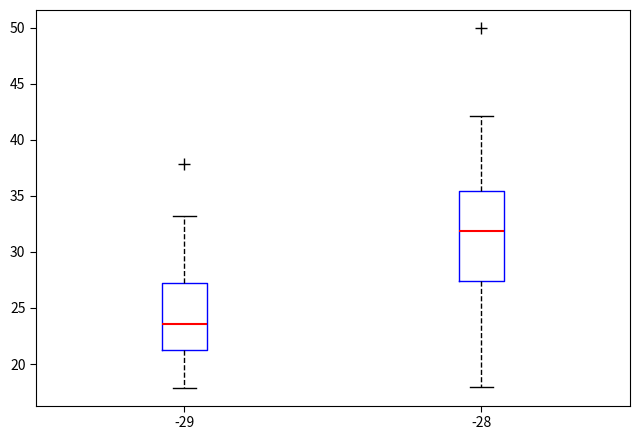

Comparing the boxes themselves (not the whiskers), which one is the tallest?

-28